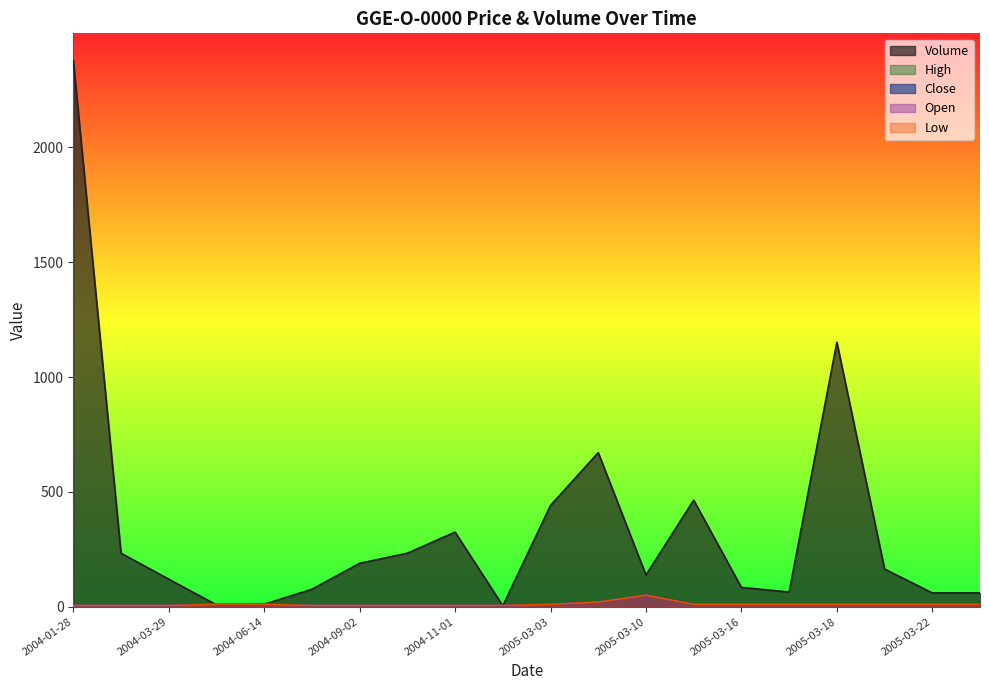

True or false: High has more than 1 interior local peaks.

False